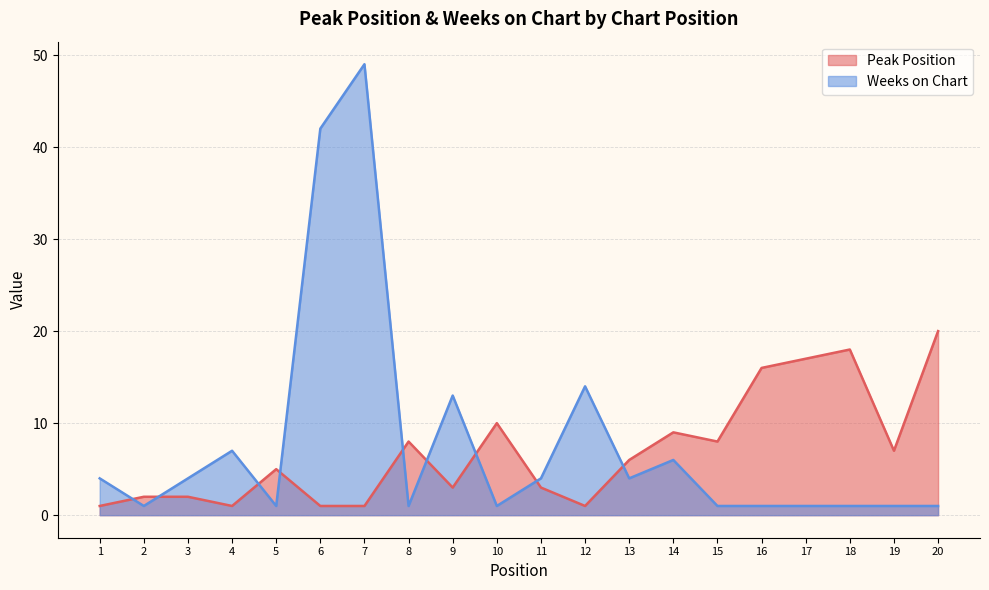

What are all the series names shown in the legend?

Peak Position, Weeks on Chart